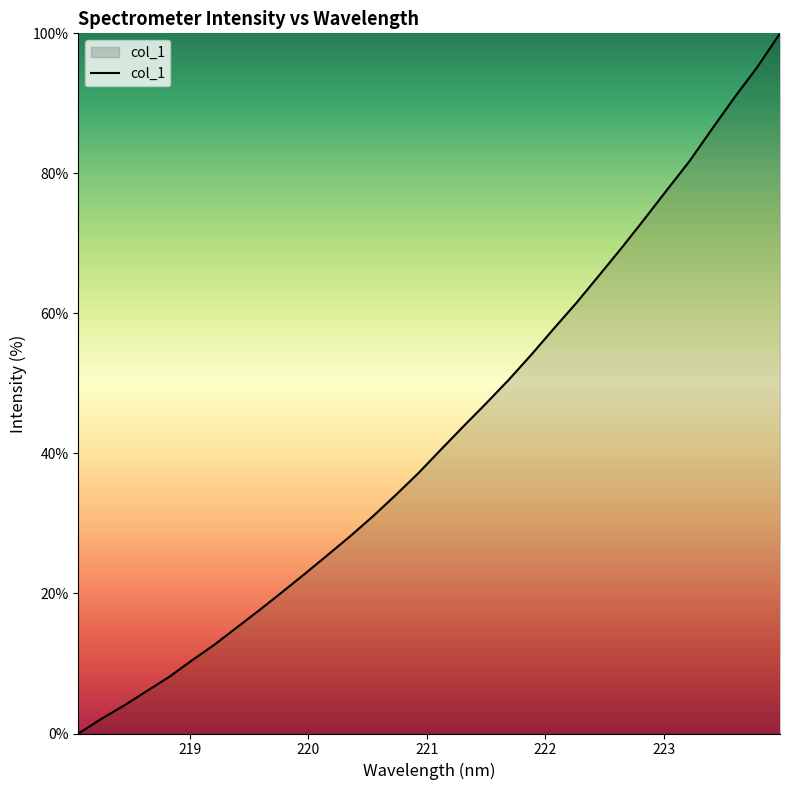

What is the difference between the maximum and minimum values?

100.0